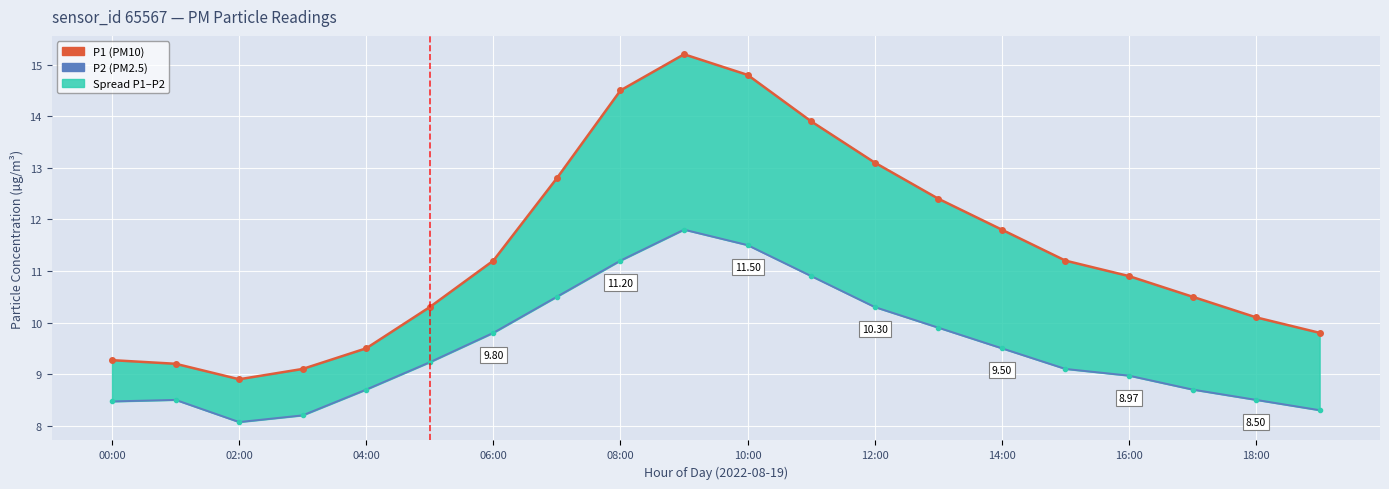

True or false: P1 (PM10) and P2 (PM2.5) intersect in this chart.

False